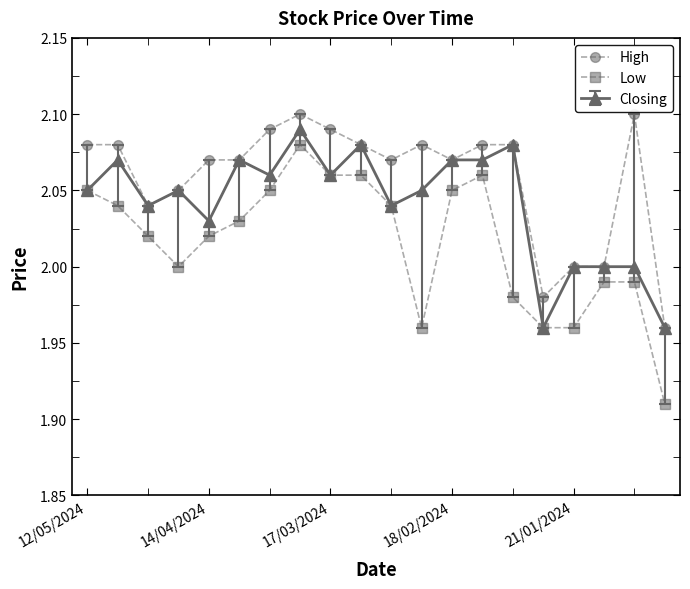

What is the sum of all High values?

41.2